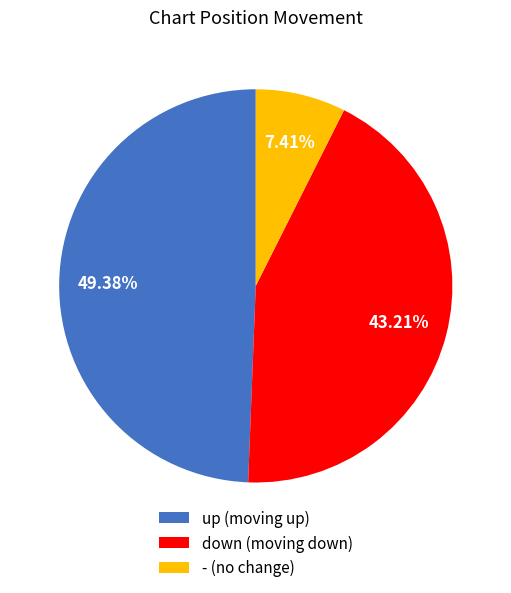

To the nearest percent, what is the average slice percentage?

33%